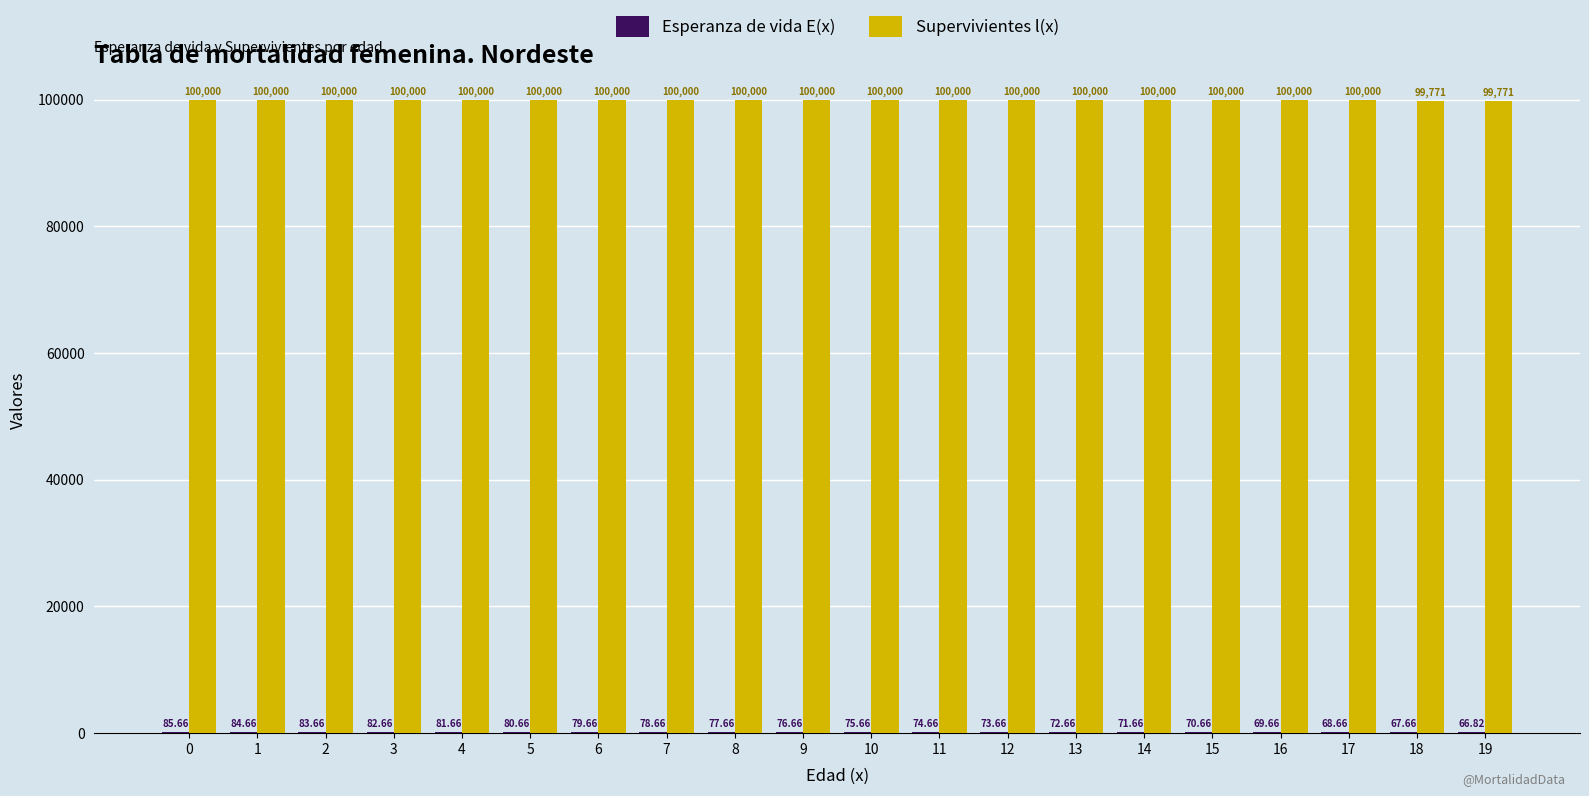

What is the total value across all series at 11?

100074.7